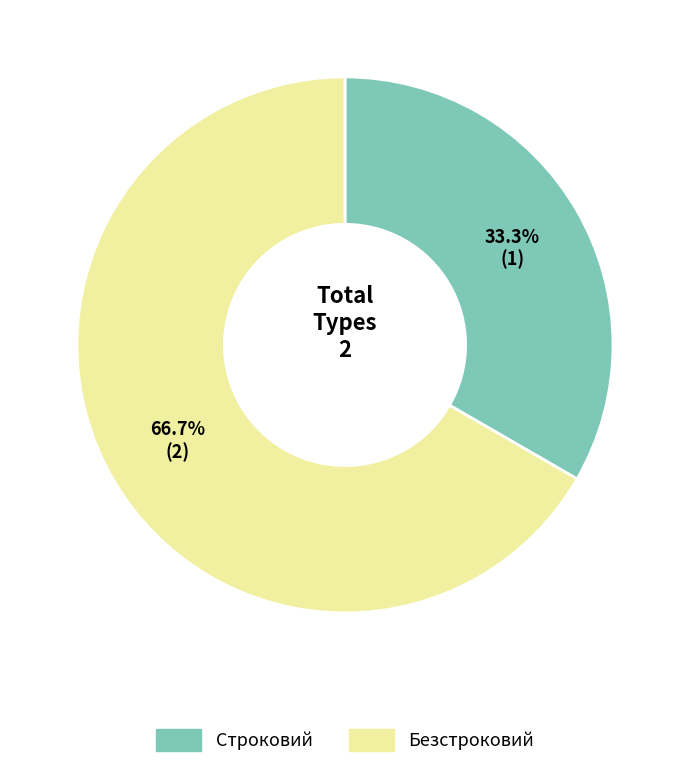

To the nearest percent, what portion does Строковий represent?

33%